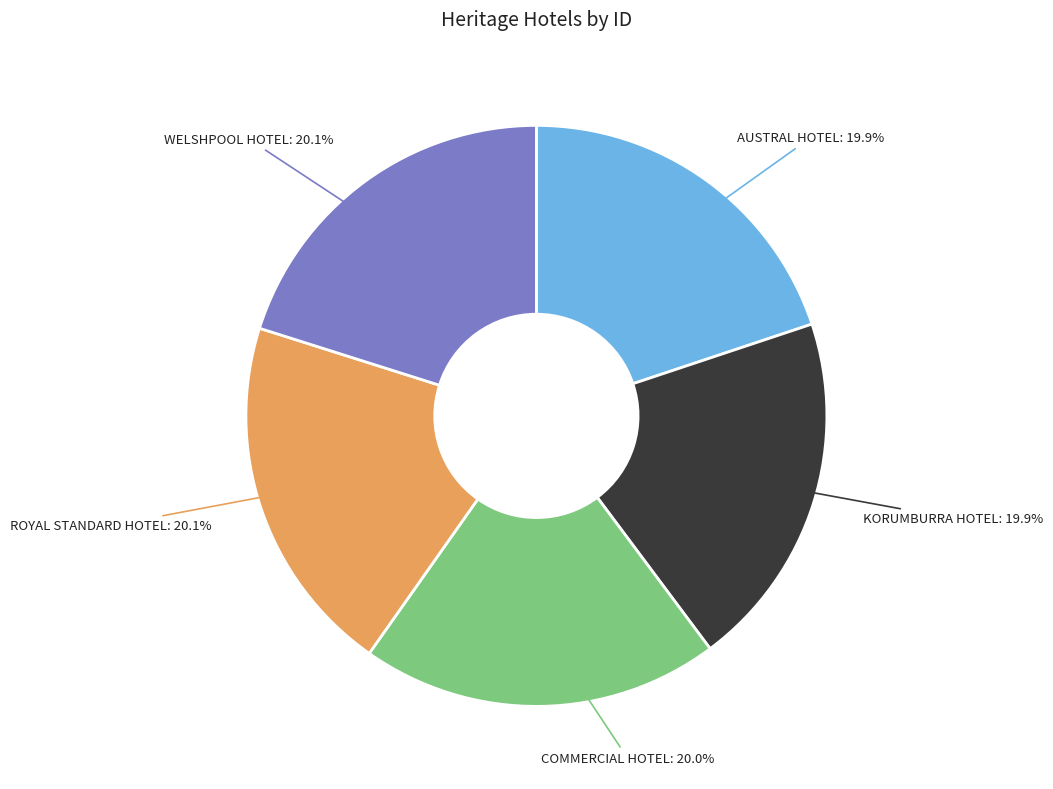

Count the number of slices in the pie.

5